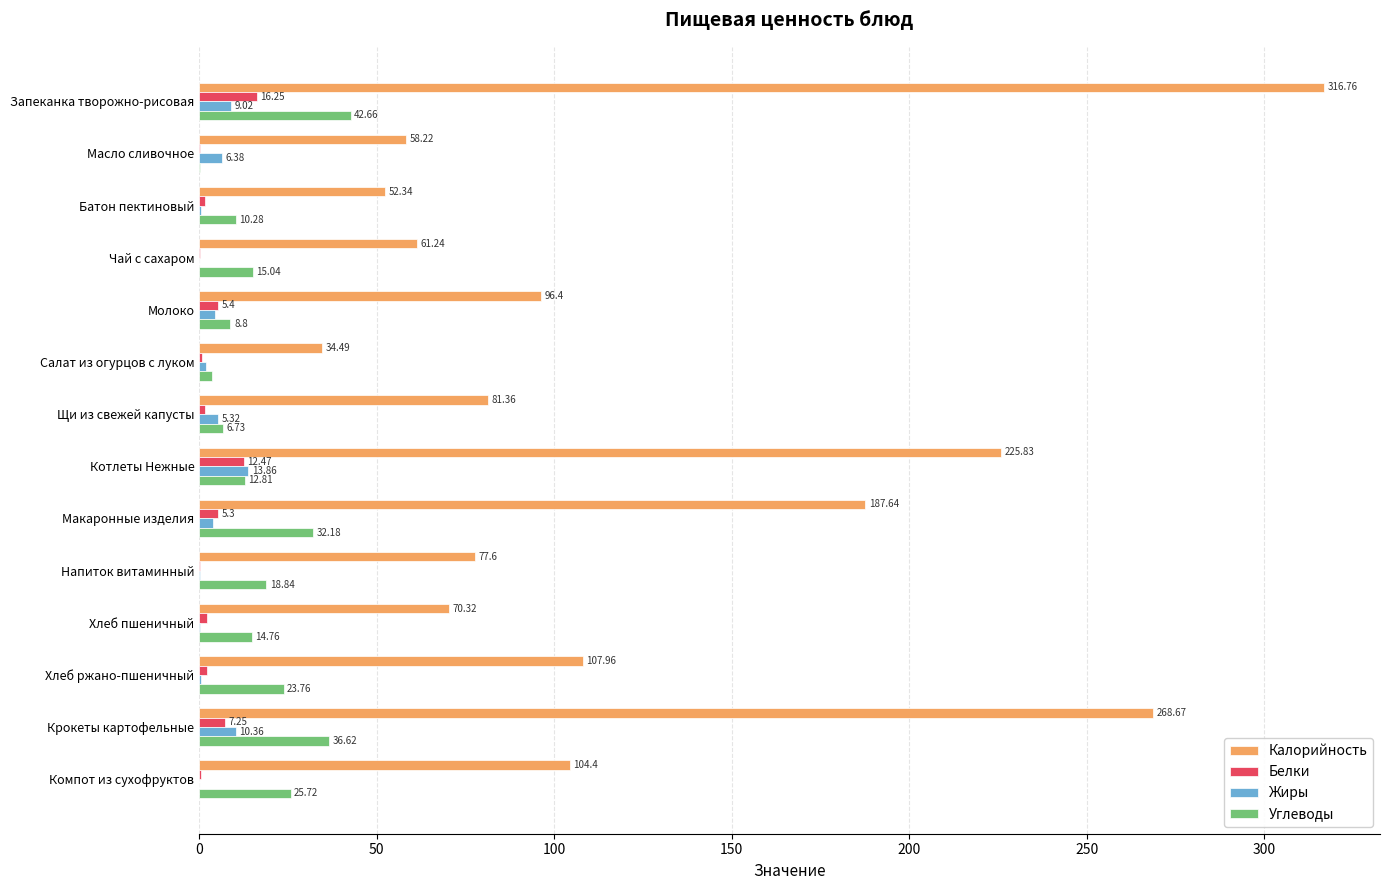

What is the sum of the Углеводы values at Молоко and Запеканка творожно-рисовая?

51.5